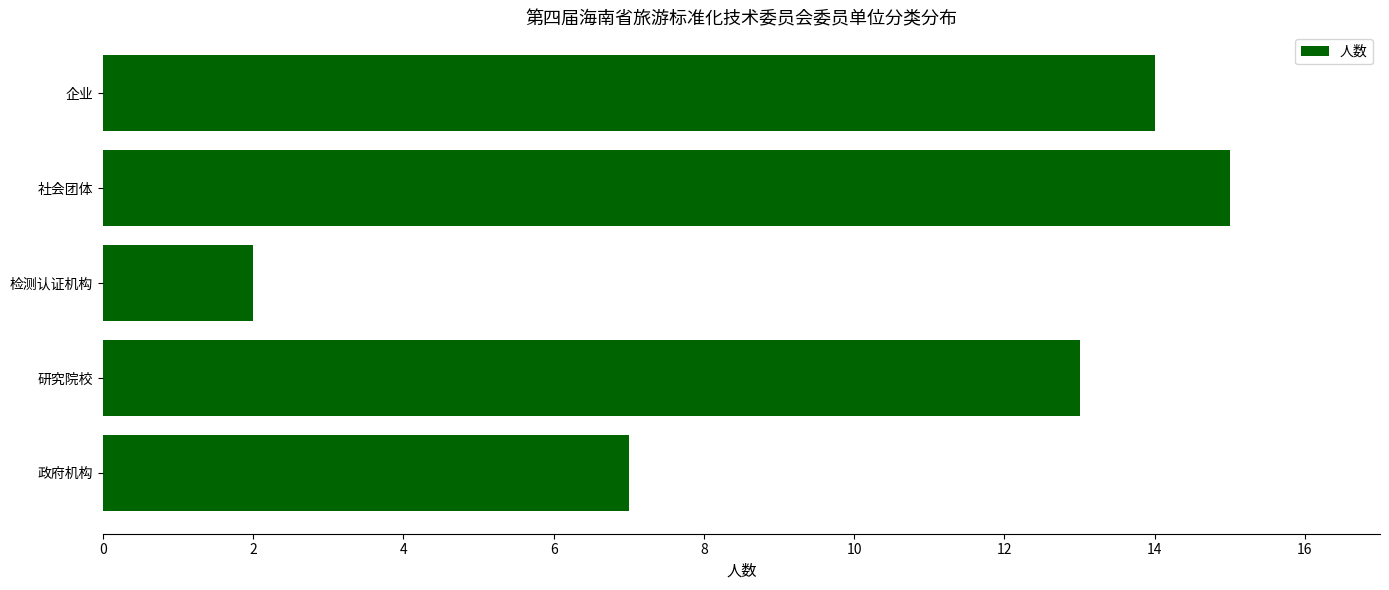

What value does the data have at 政府机构, to the nearest 5?

5